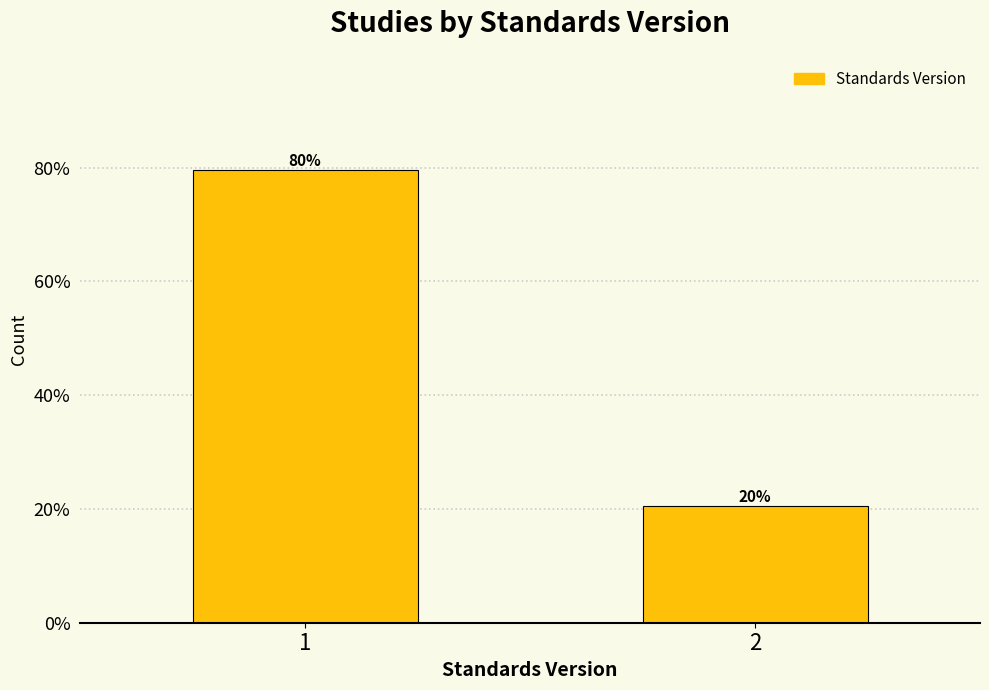

Does the chart contain any negative values?

No